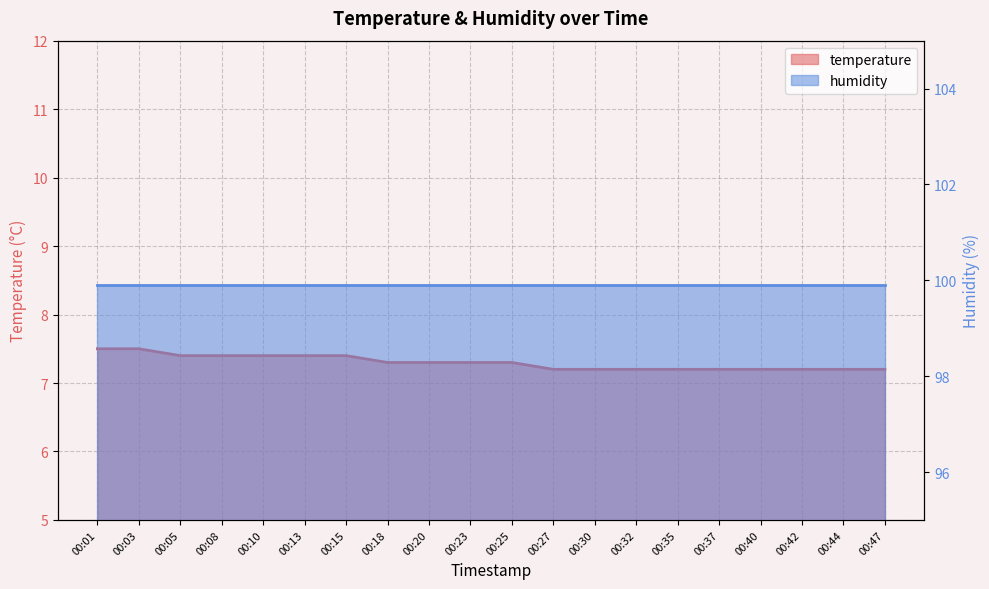

What is the difference between the values at 00:32 and 00:15?

0.2